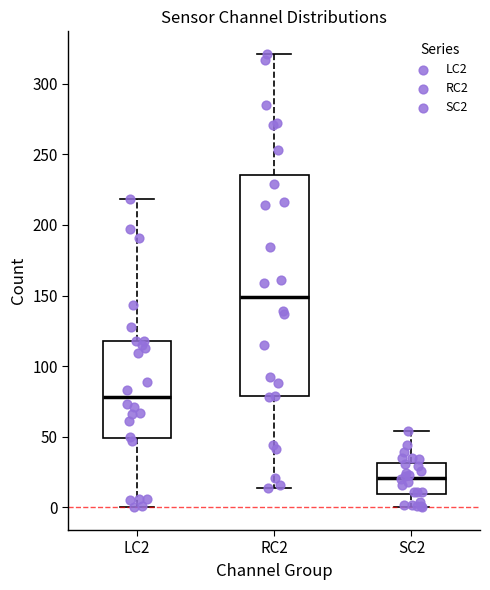

Comparing the boxes themselves (not the whiskers), which one is the tallest?

RC2